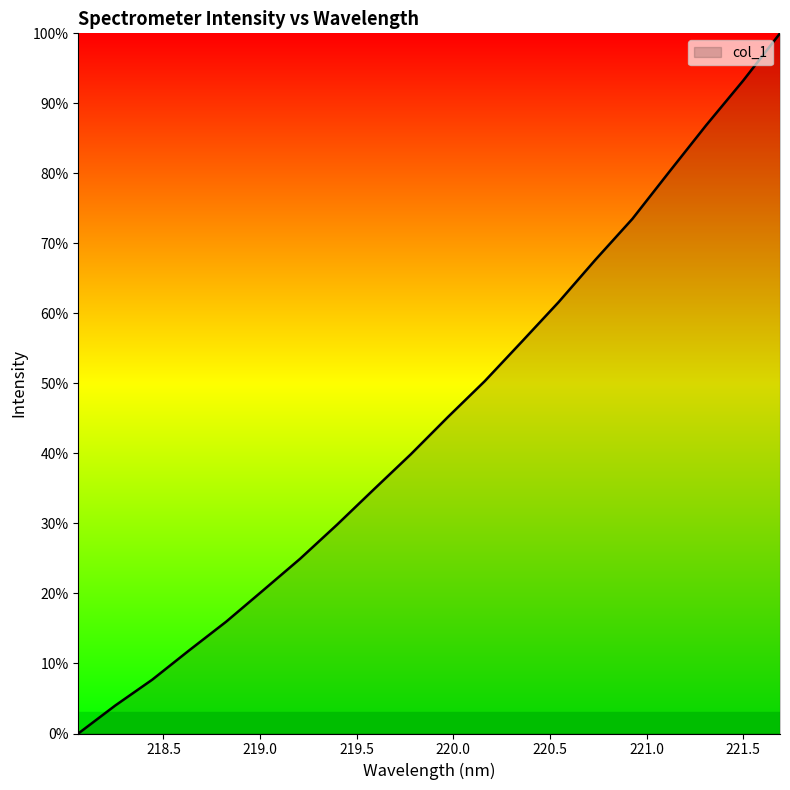

Reading right to left, extract all data points from this chart.

221.6902=1.0	221.4993=0.9	221.3083=0.9	221.1174=0.8	220.9264=0.7	220.7354=0.7	220.5444=0.6	220.3533=0.6	220.1623=0.5	219.9712=0.5	219.7801=0.4	219.589=0.3	219.3979=0.3	219.2067=0.2	219.0156=0.2	218.8244=0.2	218.6332=0.1	218.442=0.1	218.2508=0.0	218.0596=0.0